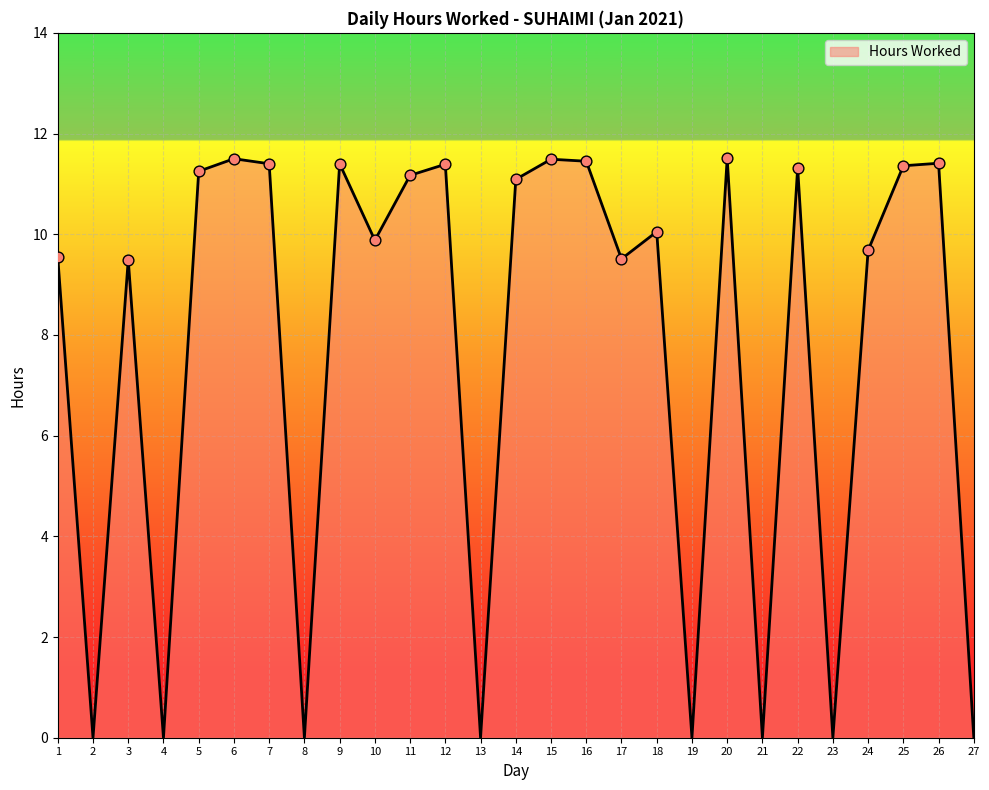

Between 23 and 9, which is larger?

9